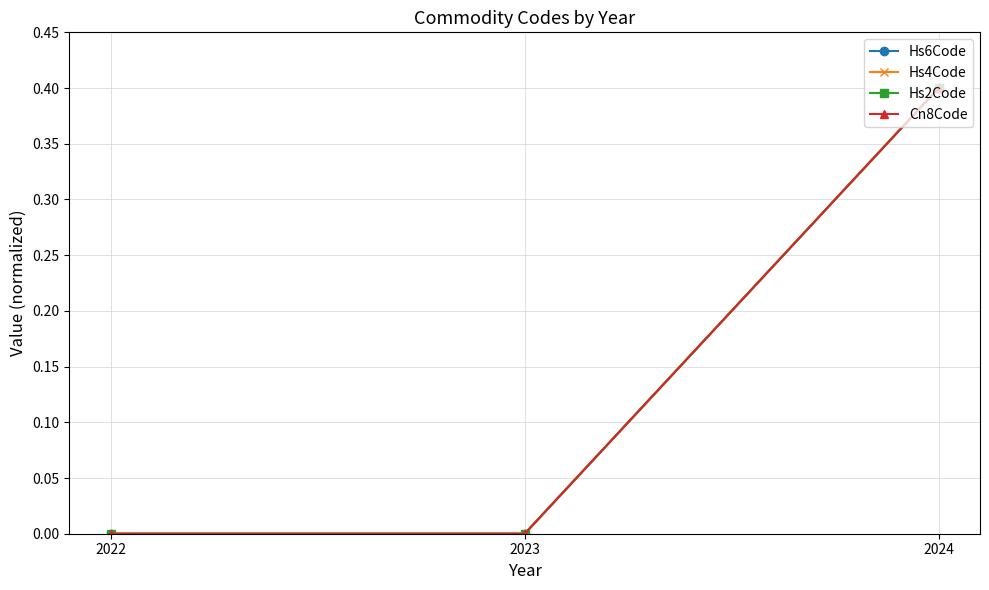

Reading left to right, transcribe all the data shown in this chart.

Hs6Code: 0.0	0.0	0.4
Hs4Code: 0.0	0.0	0.4
Hs2Code: 0.0	0.0	0.4
Cn8Code: 0.0	0.0	0.4